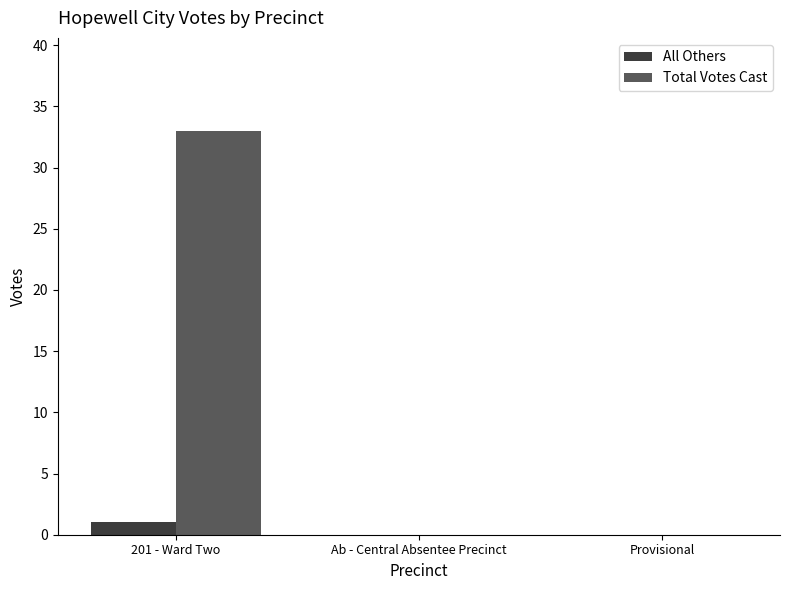

What is the maximum value shown in the chart?

33